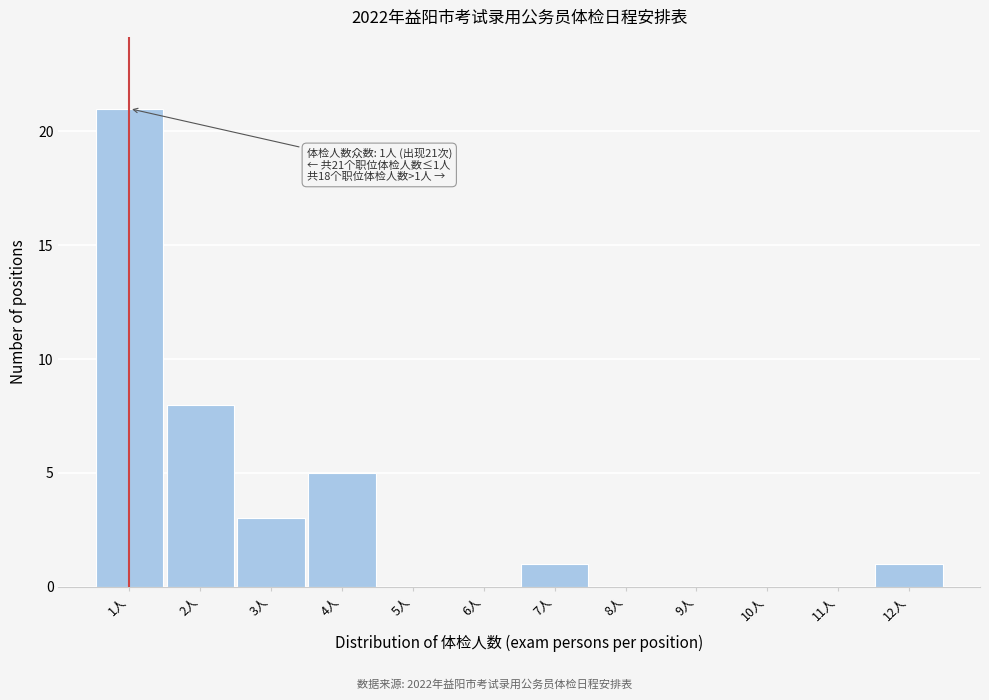

Which range on the x-axis has the tallest bar?

0.5 to 1.5